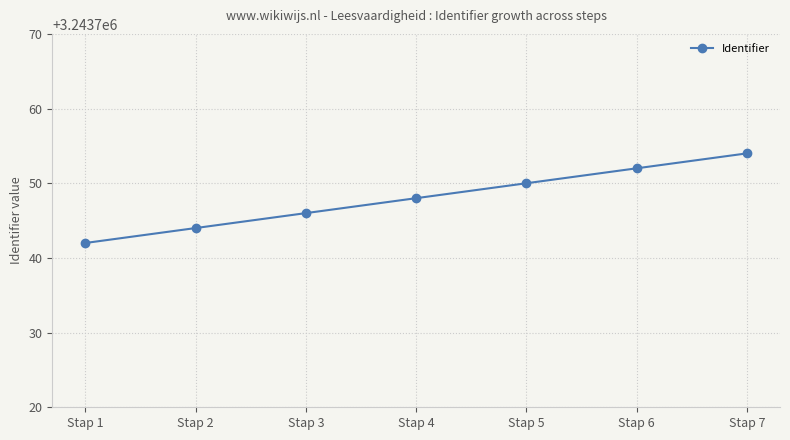

What is the change in value from Stap 4 to Stap 5?

+2